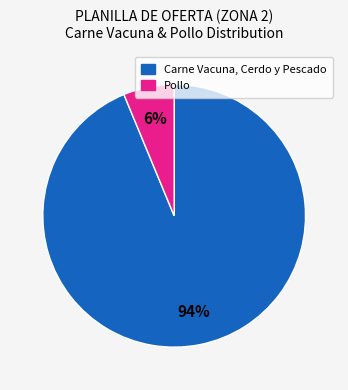

To the nearest percent, what is the average slice percentage?

50%